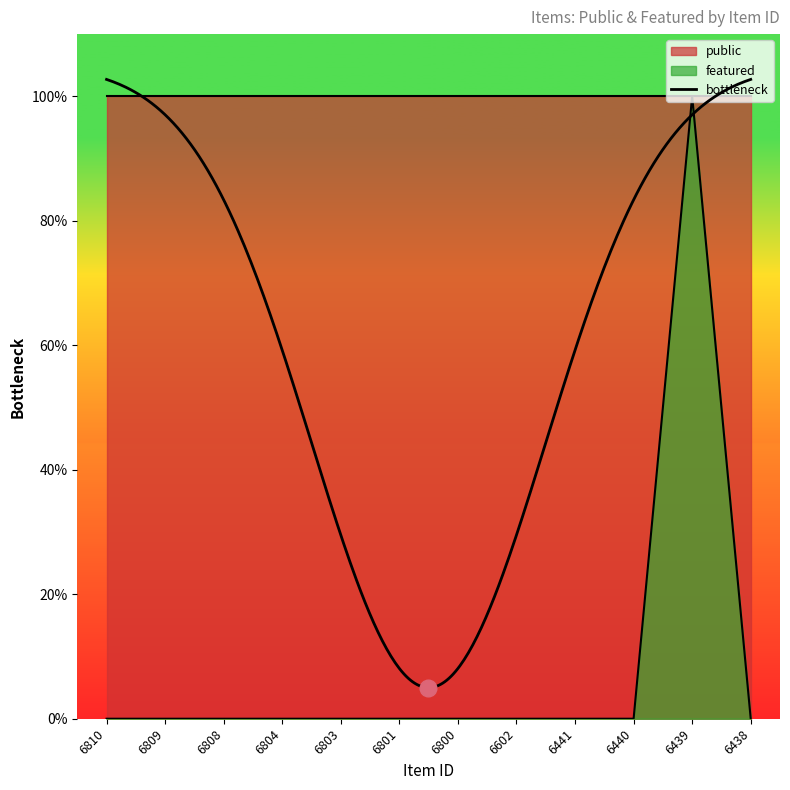

Count the values in the range 0 to 1.

12